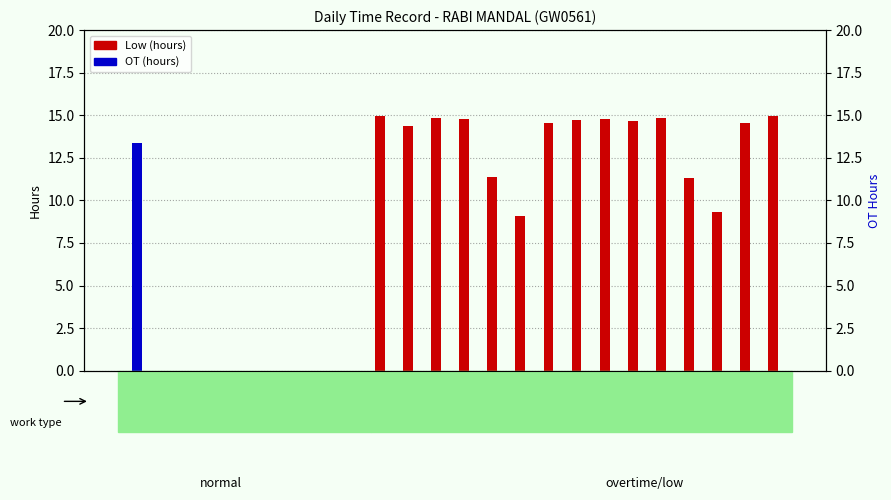

Which category has the highest value in the Low (hours) series?

24